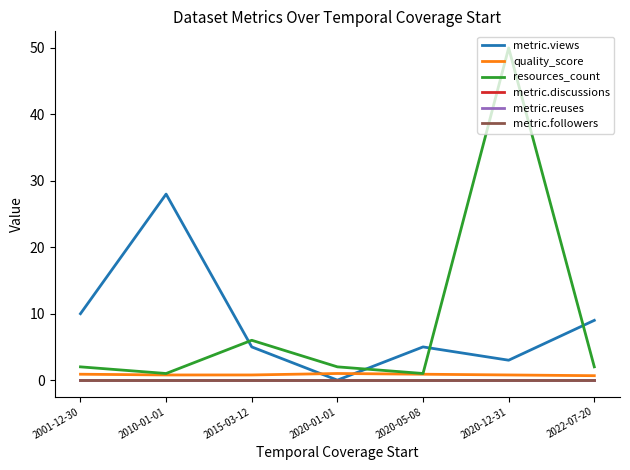

Is this an area chart (filled region under the line)?

No